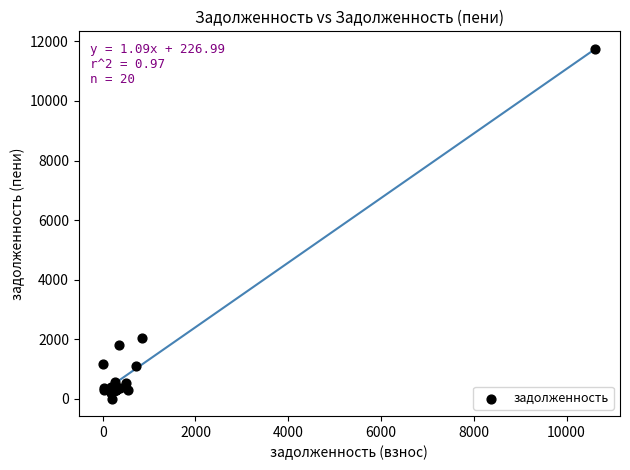

What Y value in the scatter plot is closest to 5867?

2033.8